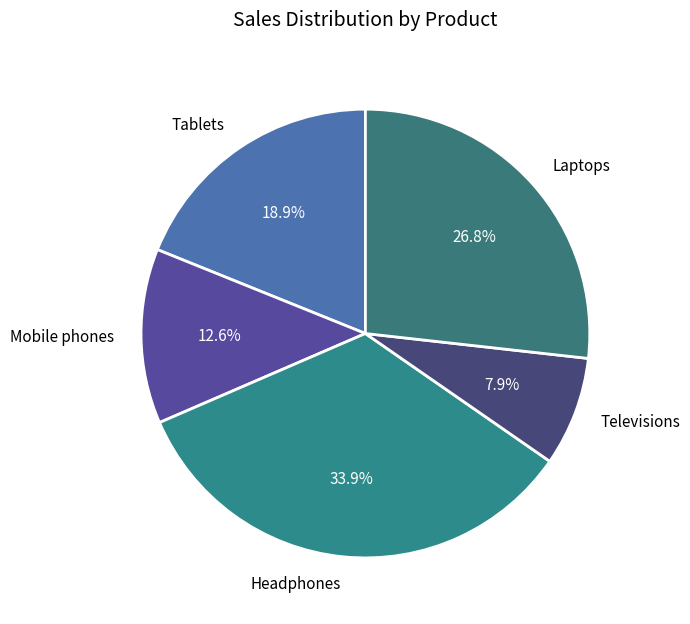

How many segments does this pie chart have?

5